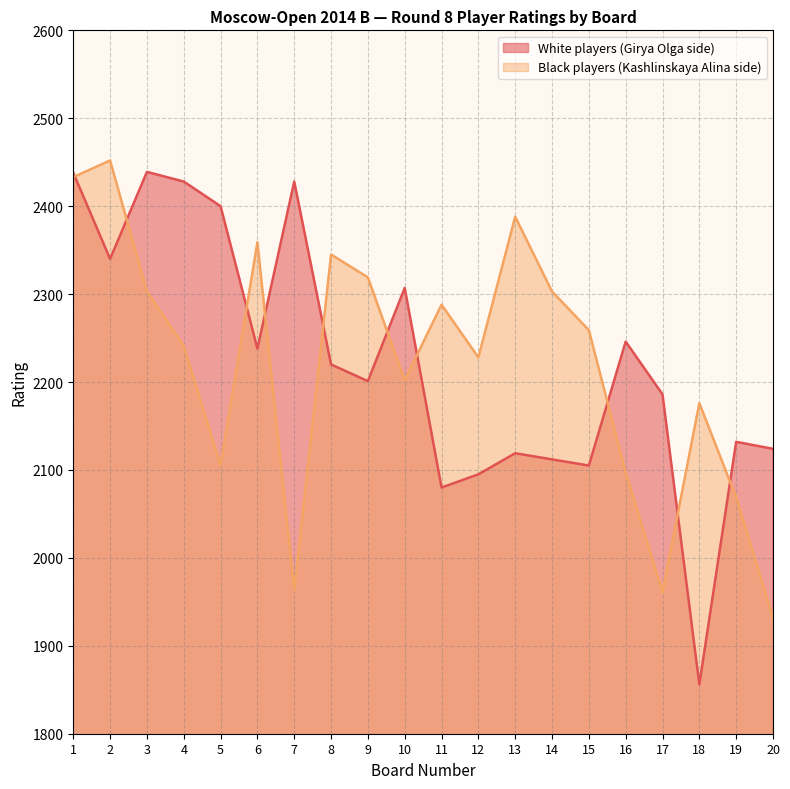

List the series in order of their overall mean, lowest first.

Kashlinskaya Alina, Girya Olga